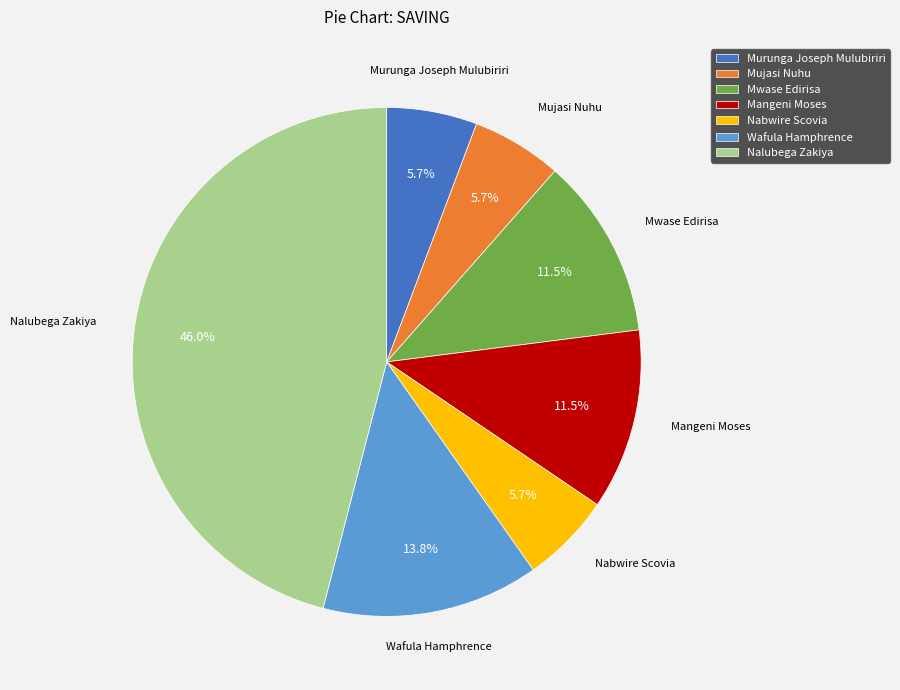

Which slice is the largest?

Nalubega Zakiya